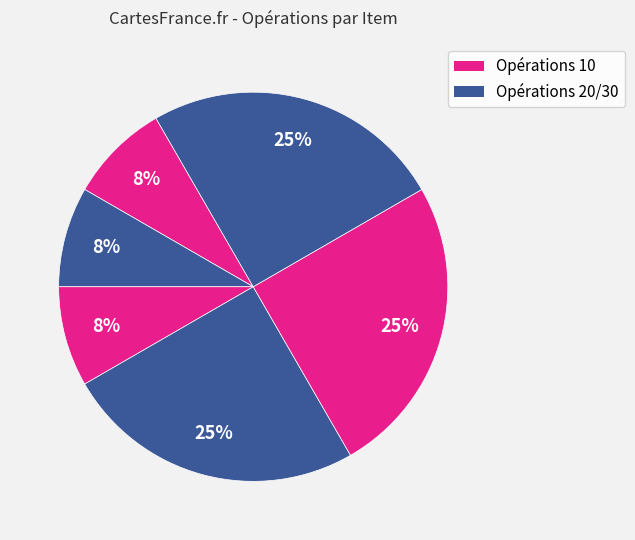

How many segments does this pie chart have?

6